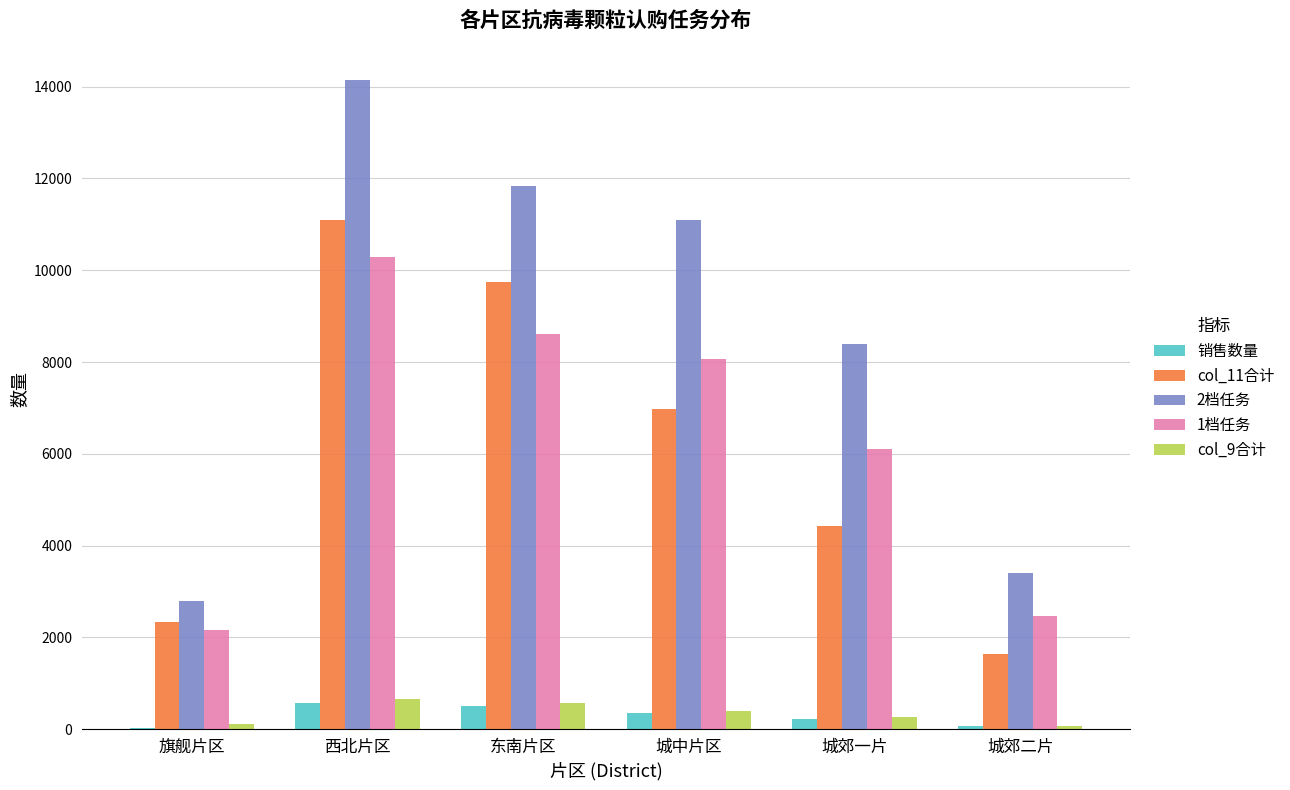

Which series has the largest total across all categories?

2档任务